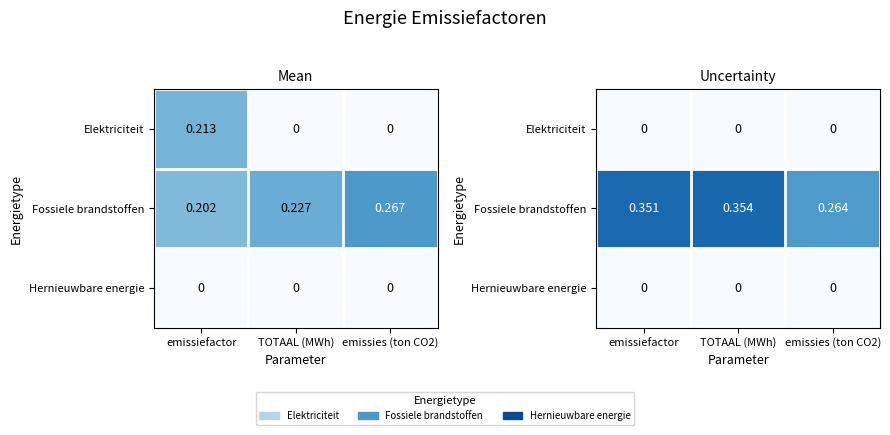

What is the difference between the maximum and minimum values in the Fossiele brandstoffen series?

0.1